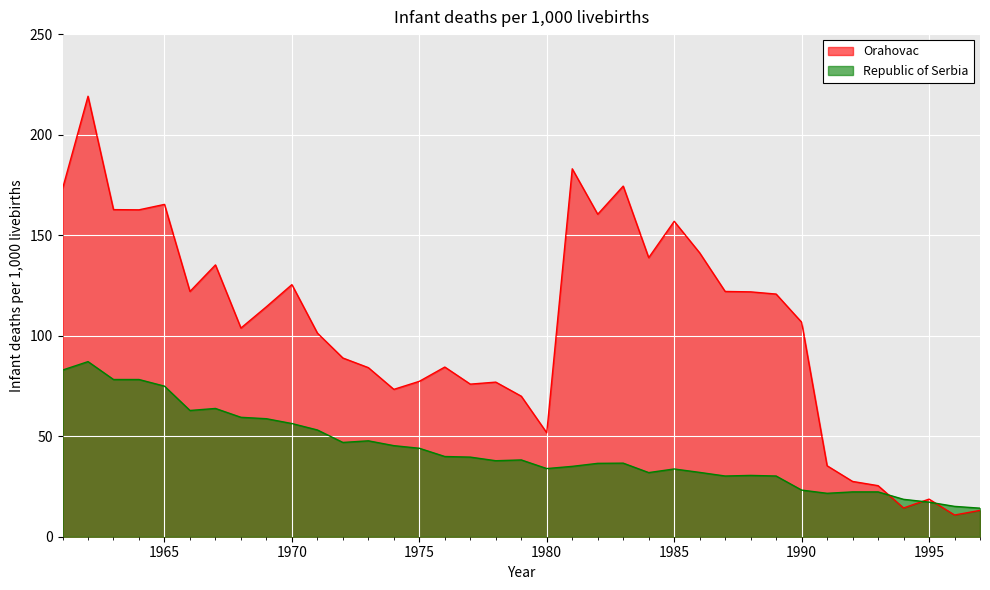

True or false: Republic of Serbia has more than 1 points higher than both neighbors.

True